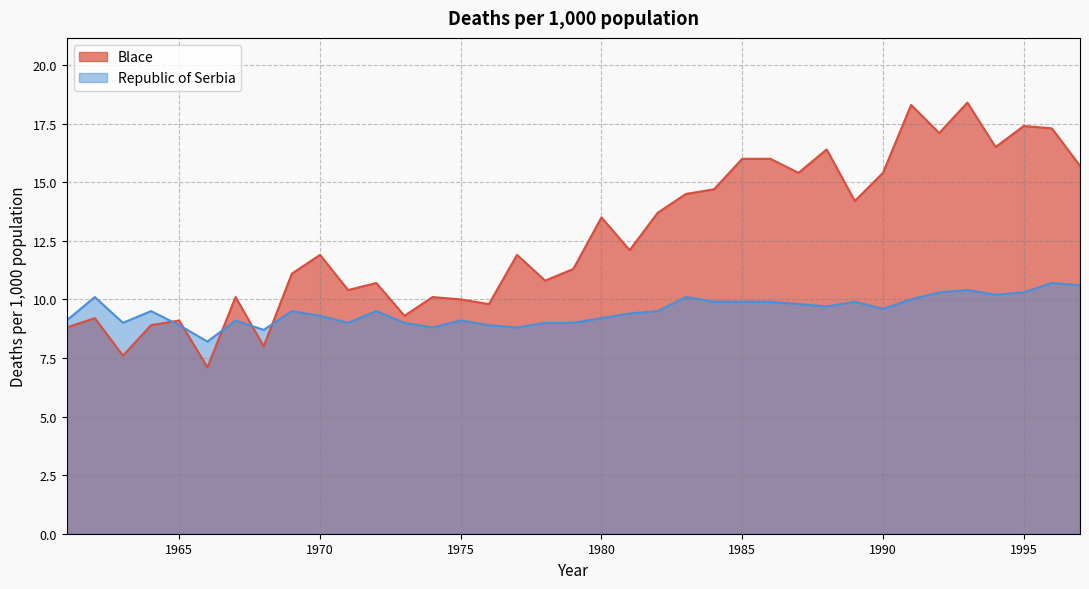

Reading left to right, transcribe all the data shown in this chart.

Blace: 8.8	9.2	7.6	8.9	9.1	7.1	10.1	8.0	11.1	11.9	10.4	10.7	9.3	10.1	10.0	9.8	11.9	10.8	11.3	13.5	12.1	13.7	14.5	14.7	16.0	16.0	15.4	16.4	14.2	15.4	18.3	17.1	18.4	16.5	17.4	17.3	15.7
Republic of Serbia: 9.1	10.1	9.0	9.5	8.9	8.2	9.1	8.7	9.5	9.3	9.0	9.5	9.0	8.8	9.1	8.9	8.8	9.0	9.0	9.2	9.4	9.5	10.1	9.9	9.9	9.9	9.8	9.7	9.9	9.6	10.0	10.3	10.4	10.2	10.3	10.7	10.6